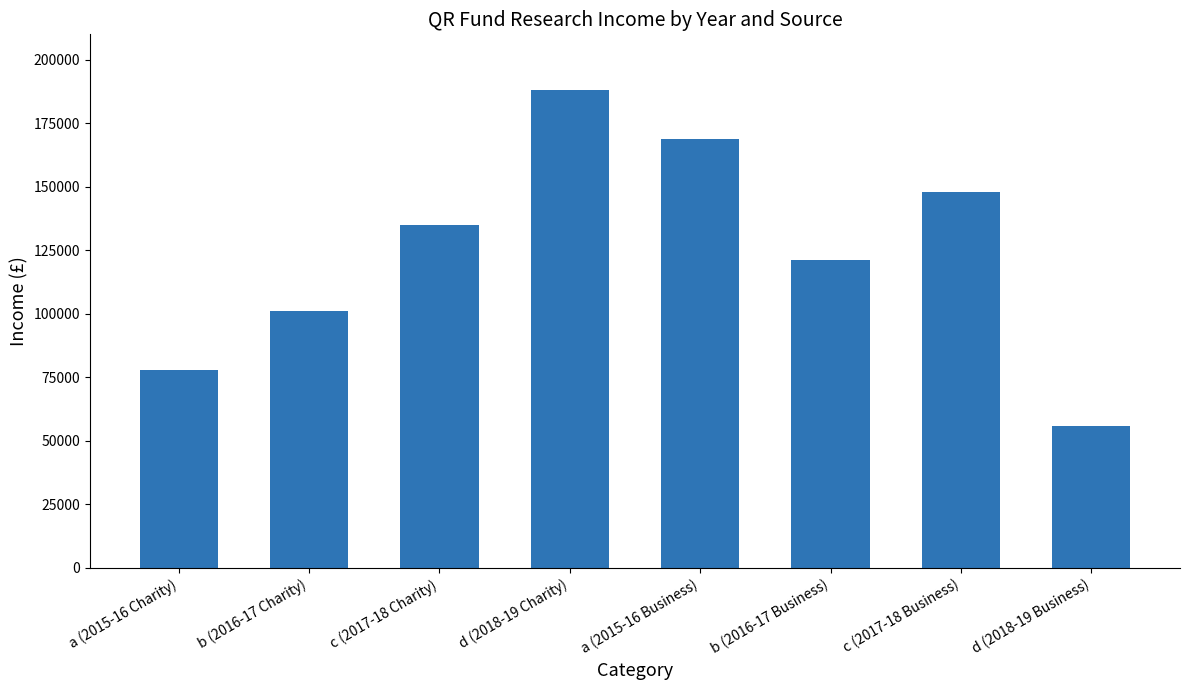

What is the sum of the values at a (2015-16 Charity) and d (2018-19 Business)?

134000